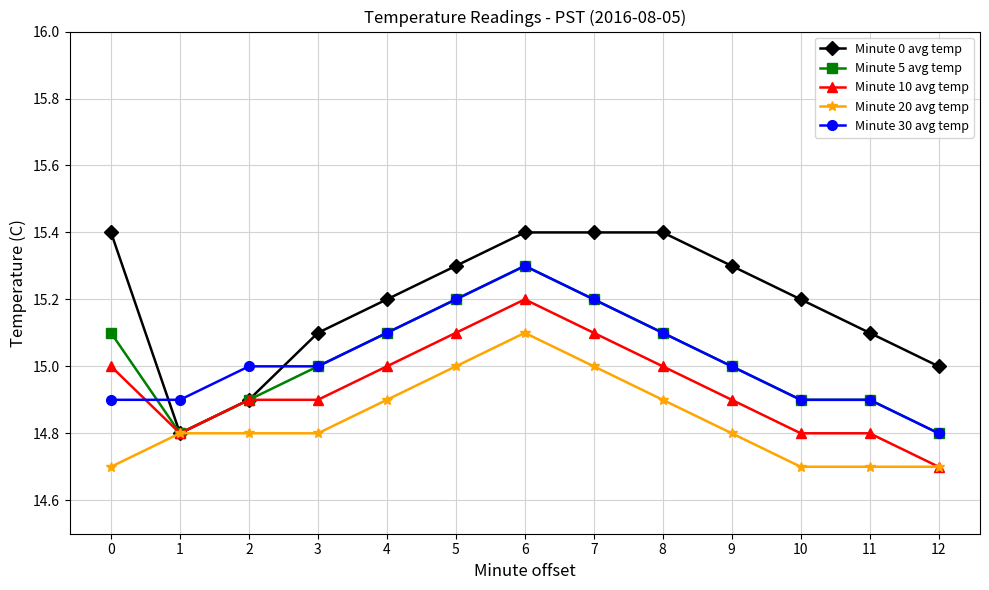

What is the spread (max minus min) of values at 10?

0.5